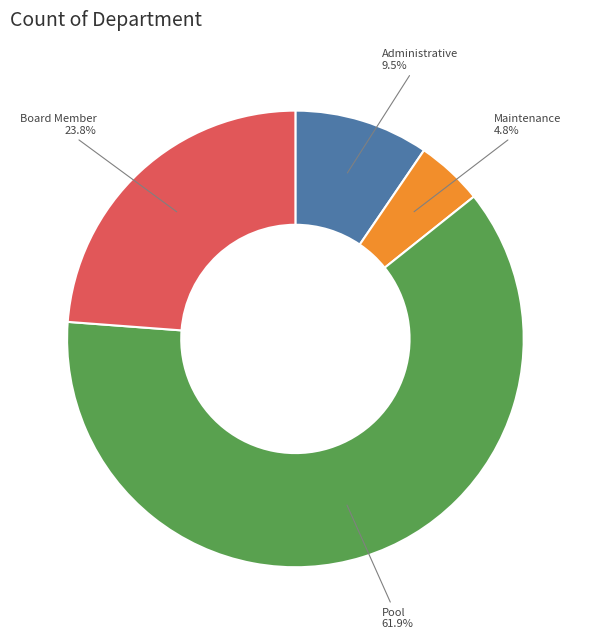

Does any single category account for the majority?

Yes